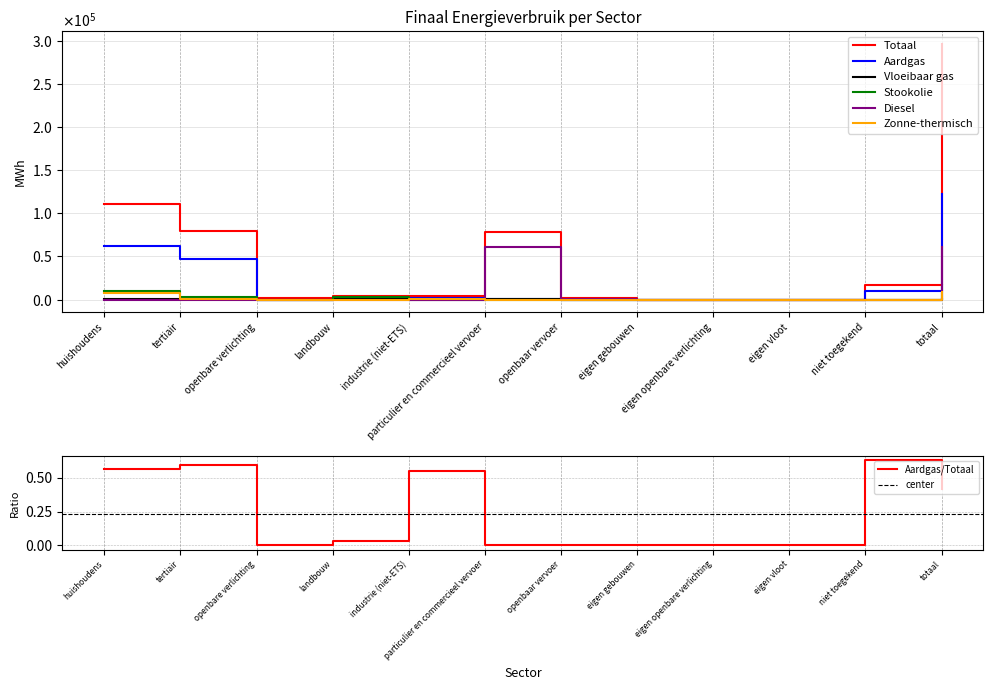

True or false: Aardgas/Totaal has a value of 0.0 at particulier en commercieel vervoer.

True